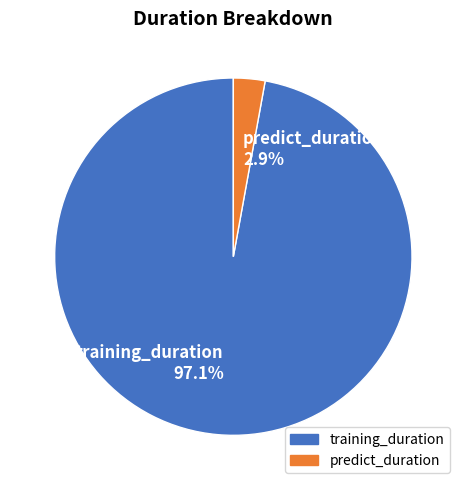

Is there any slice that represents more than half of the pie?

Yes